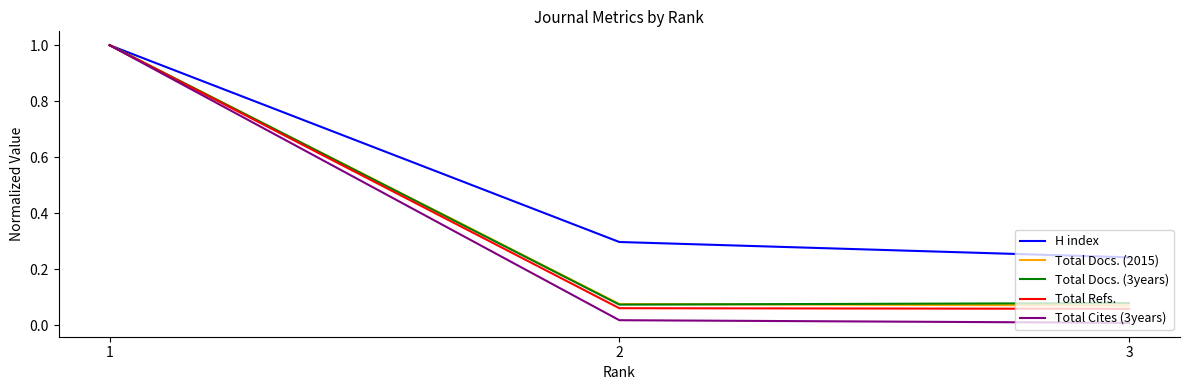

Which series has the largest total across all categories?

H index